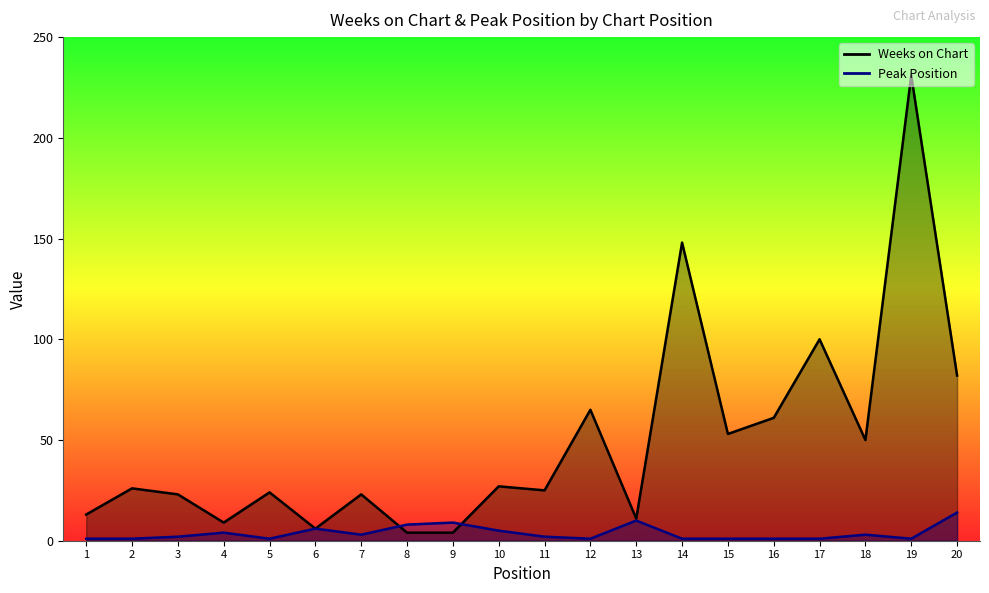

What is the maximum value for Peak Position?

14